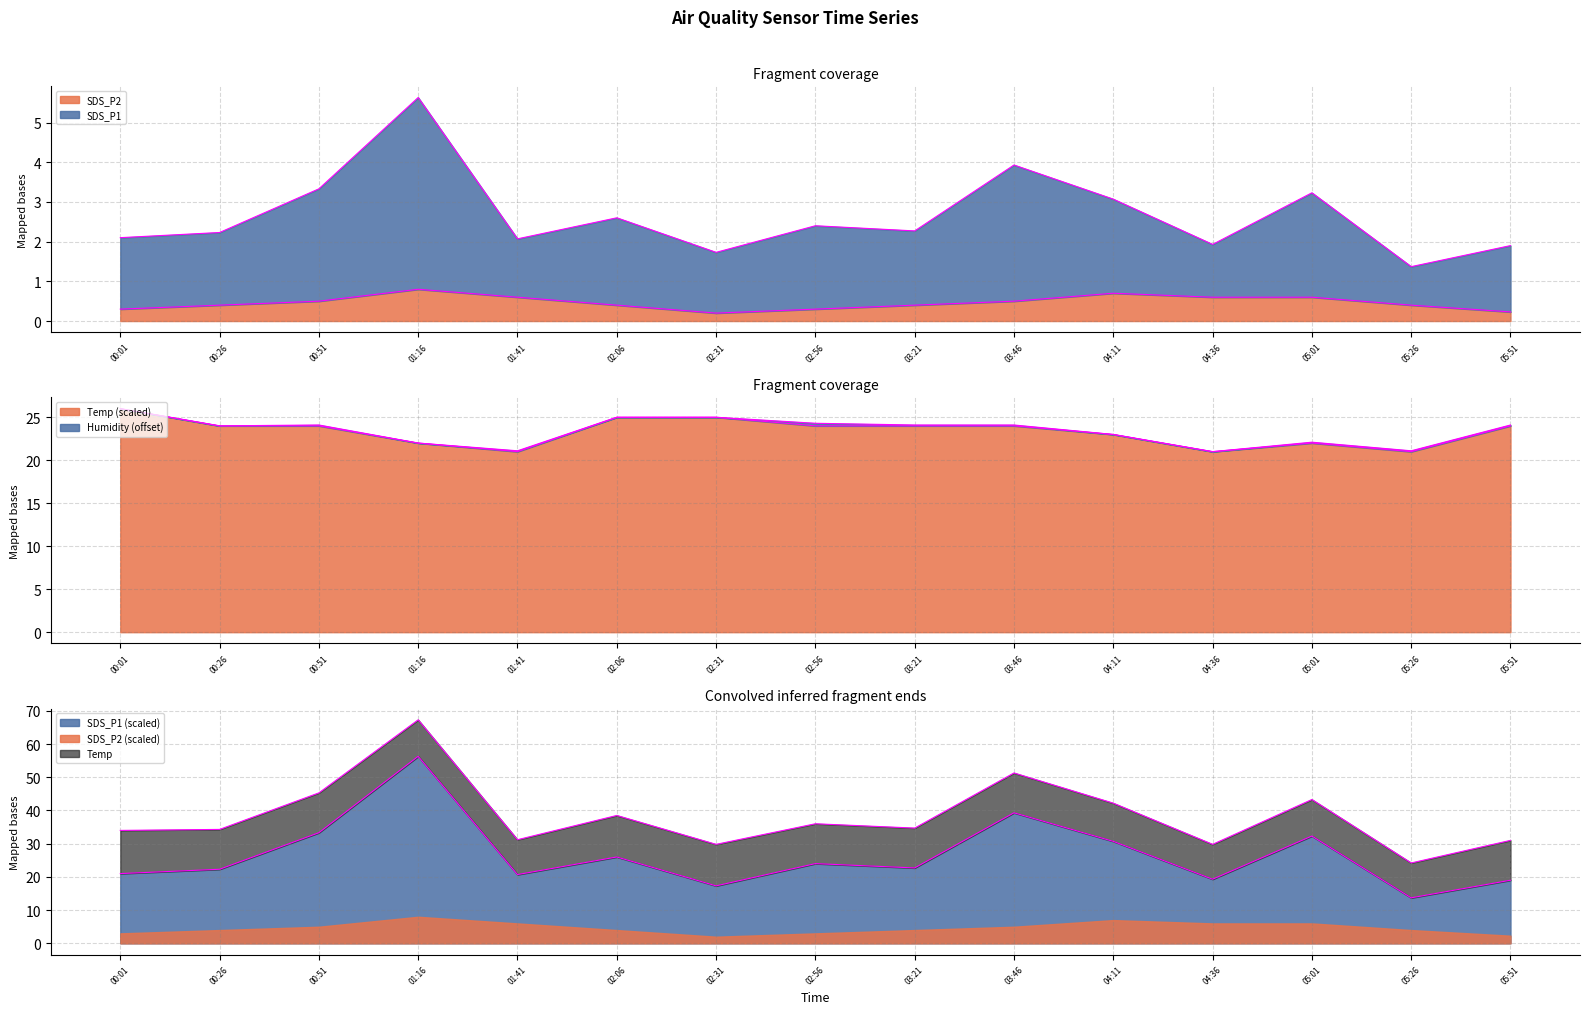

What is the total value across all series at 01:41?

52.8